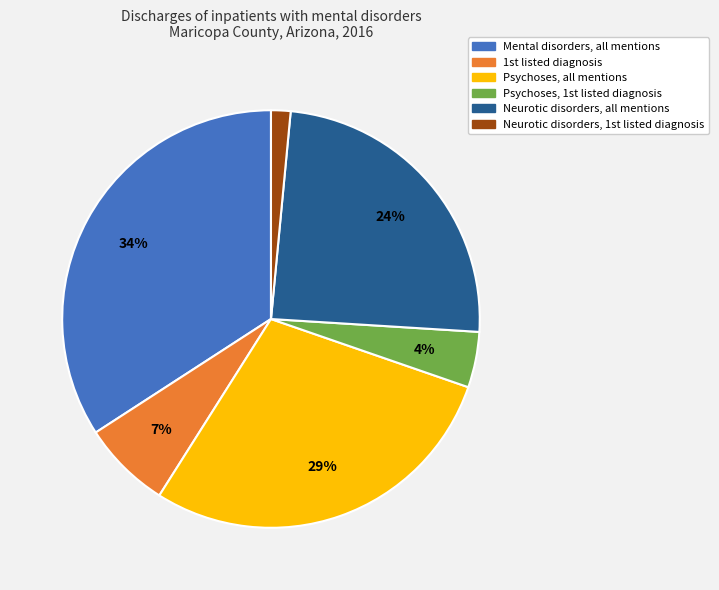

Is there any slice that represents more than half of the pie?

No